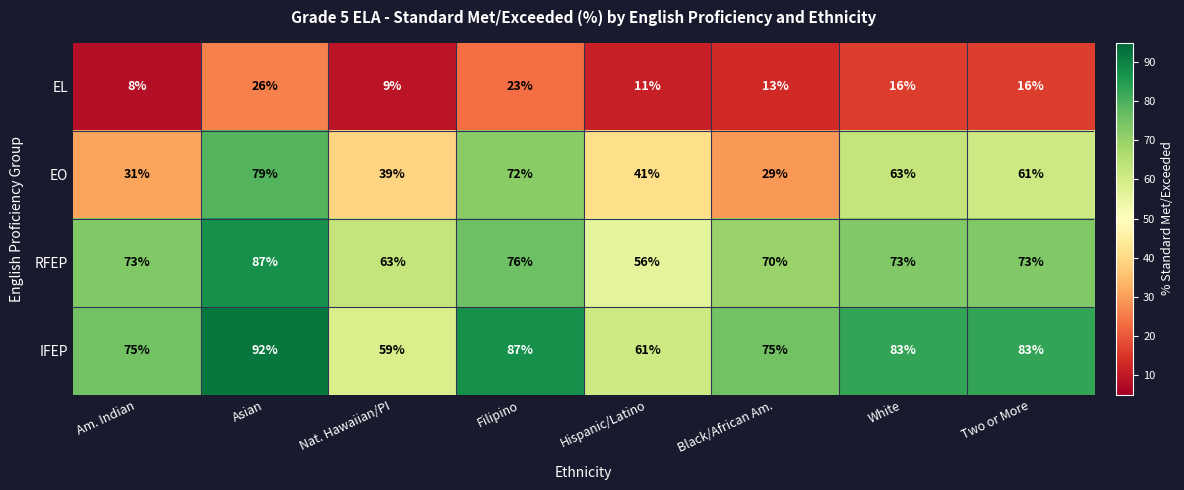

How many data points does each series have?

8